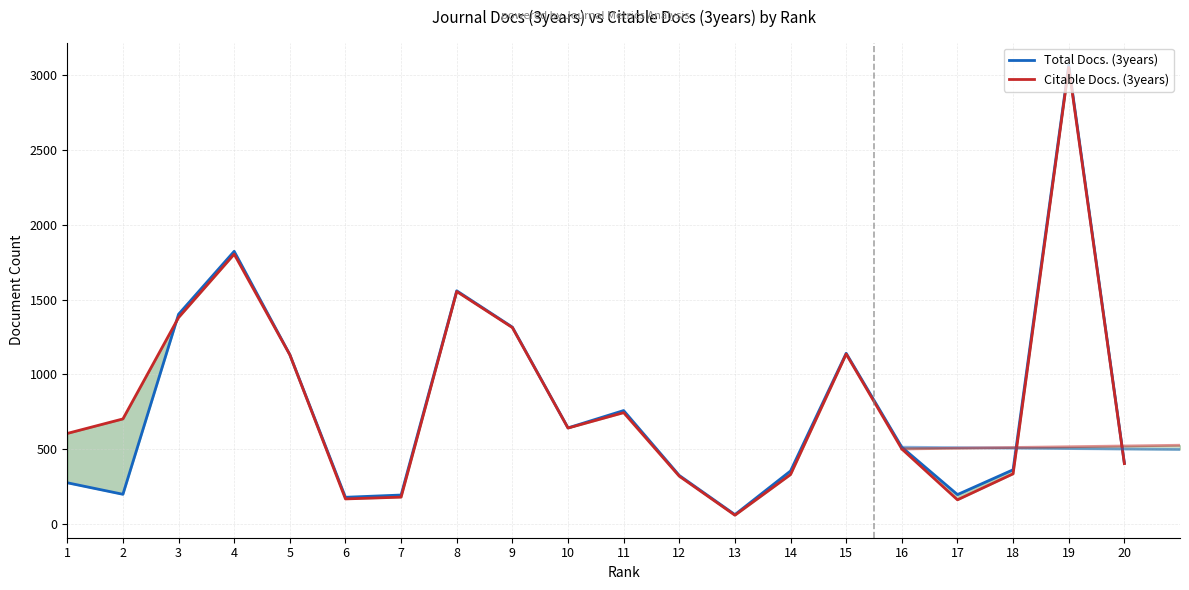

Reading left to right, what are all the values shown in this chart?

Total Docs. (3years): 1=275	2=198	3=1402	4=1823	5=1132	6=178	7=193	8=1559	9=1316	10=642	11=758	12=324	13=62	14=354	15=1141	16=513	17=196	18=362	19=3068	20=407
Citable Docs. (3years): 1=605	2=702	3=1380	4=1804	5=1131	6=167	7=179	8=1554	9=1313	10=641	11=744	12=319	13=58	14=330	15=1136	16=501	17=161	18=335	19=3054	20=403